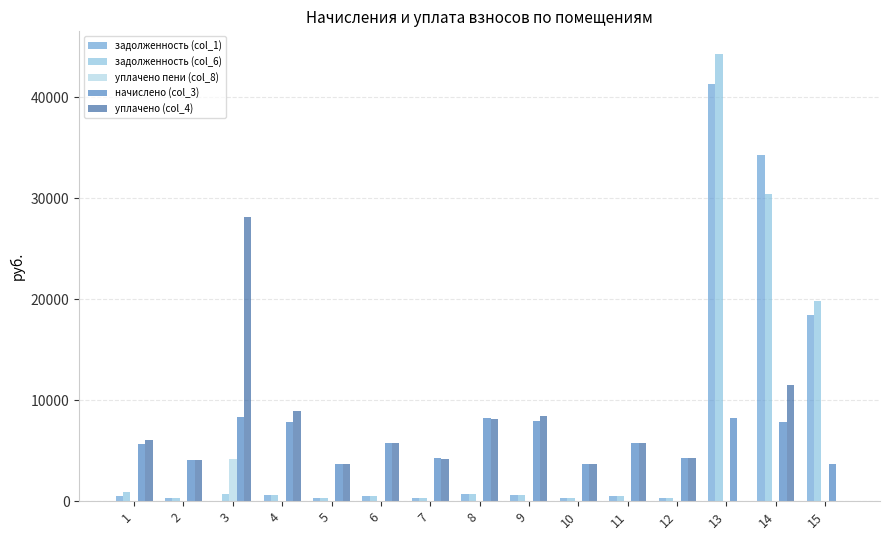

Is the value of начислено (col_3) at 13 greater than the value of задолженность (col_6) at 5?

Yes